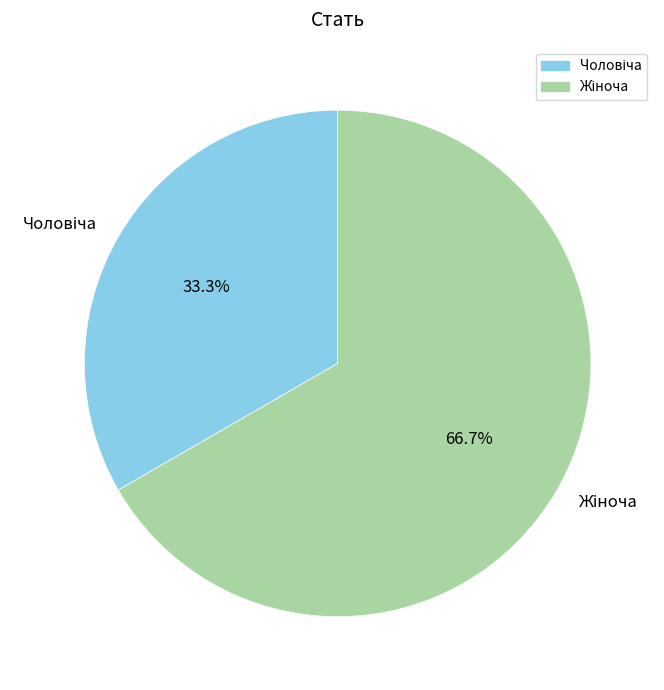

Does any single category account for the majority?

Yes